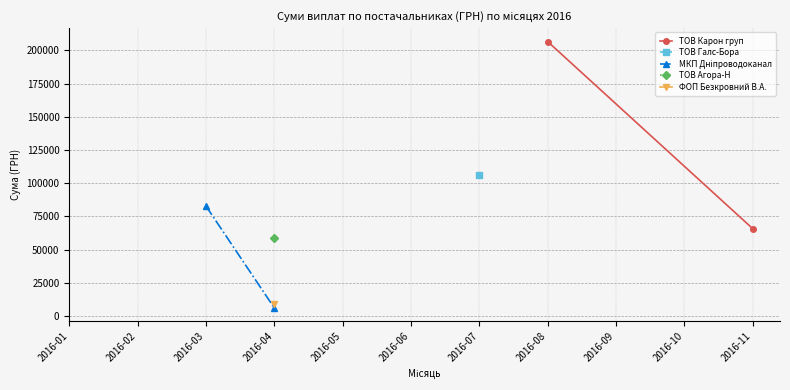

What is the value of the МКП Дніпроводоканал point at the 1st from the left?

82834.0